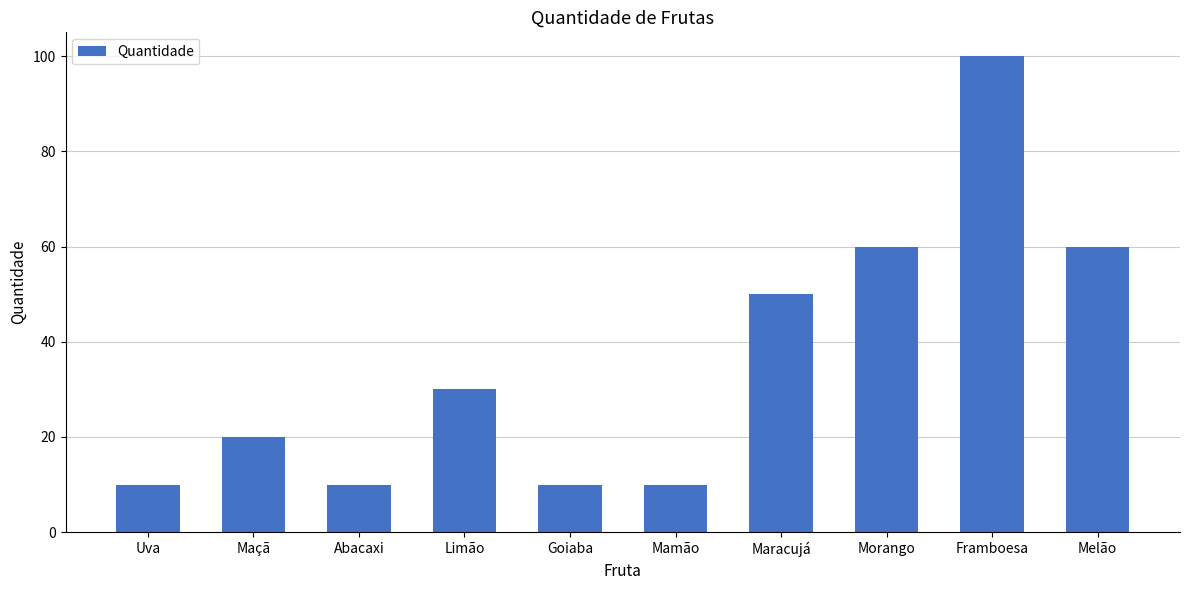

Is it true that the value at Melão is 105?

False